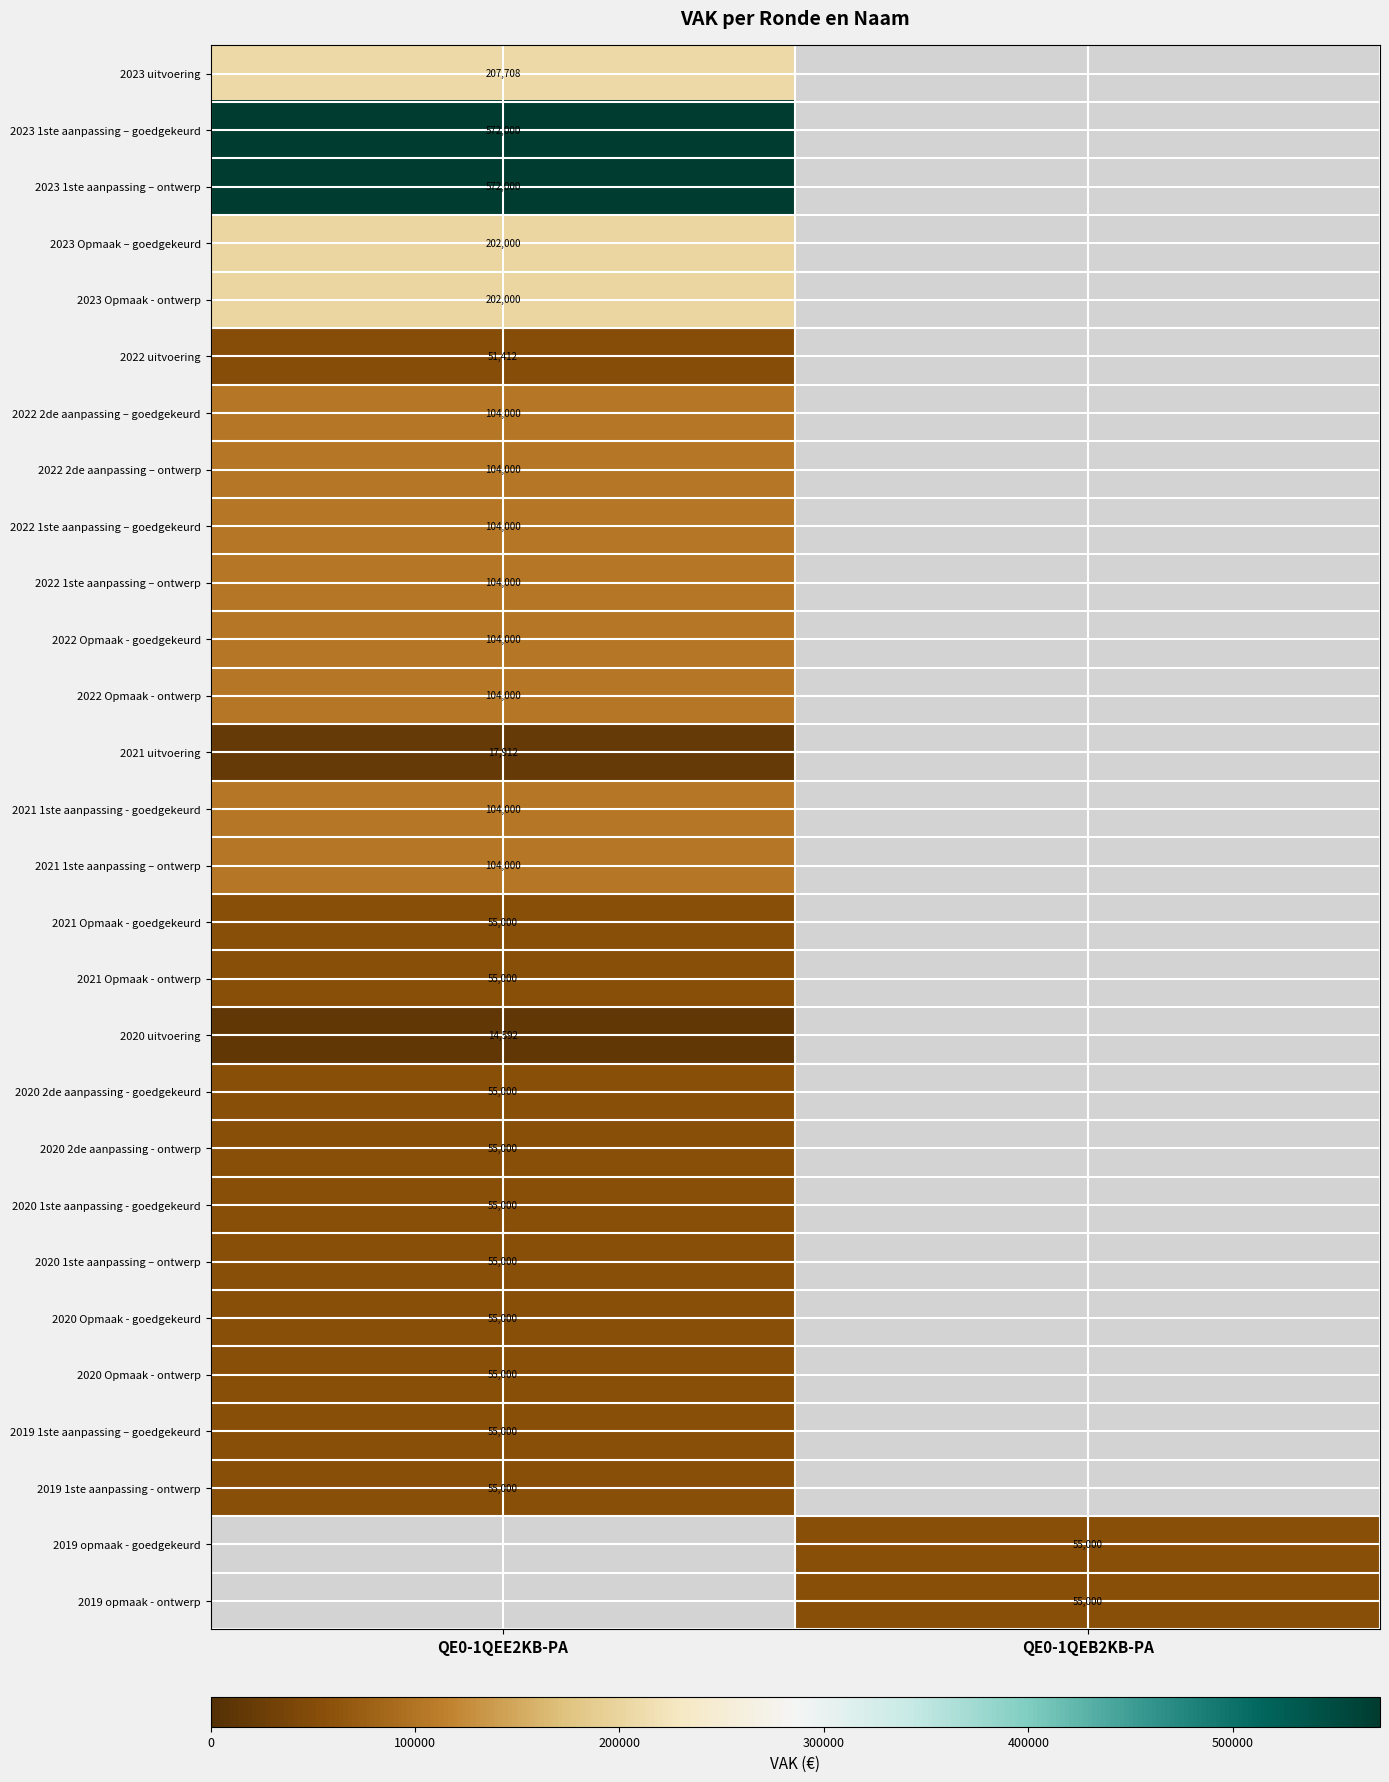

The 2020 1ste aanpassing – ontwerp series shows 95616 at QE0-1QEE2KB-PA. True or false?

False